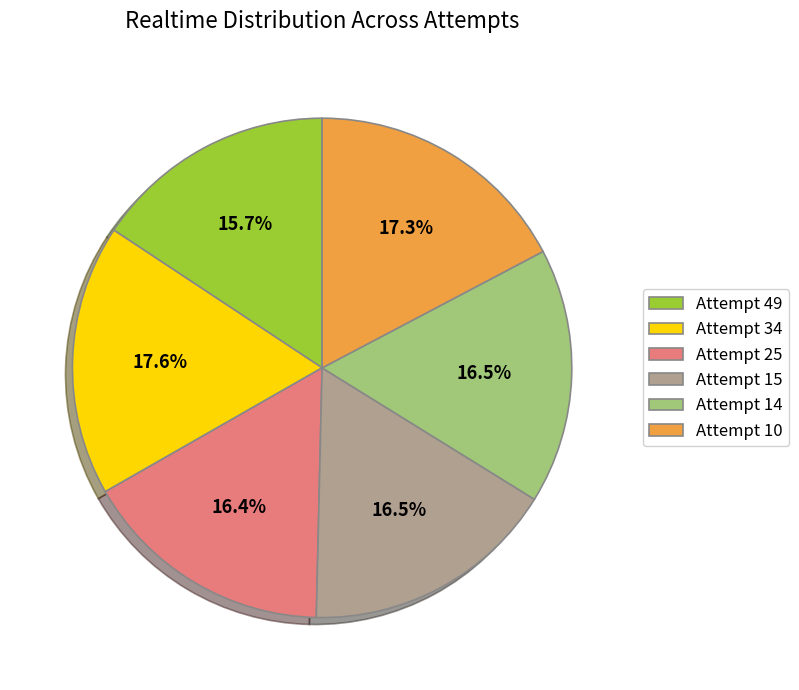

Does any single category account for the majority?

No